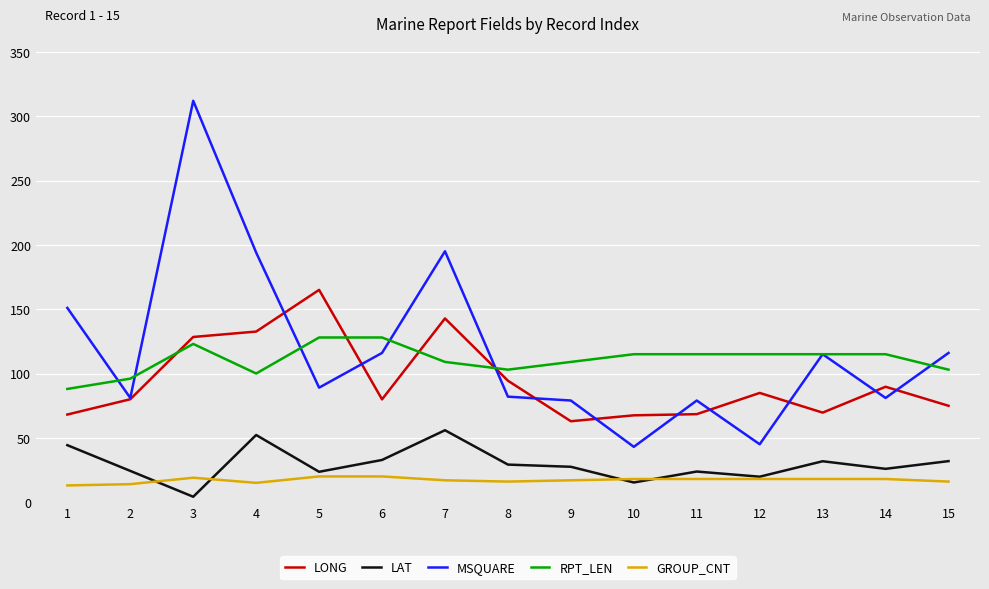

Is it true that LAT equals 8.1 at 6?

False